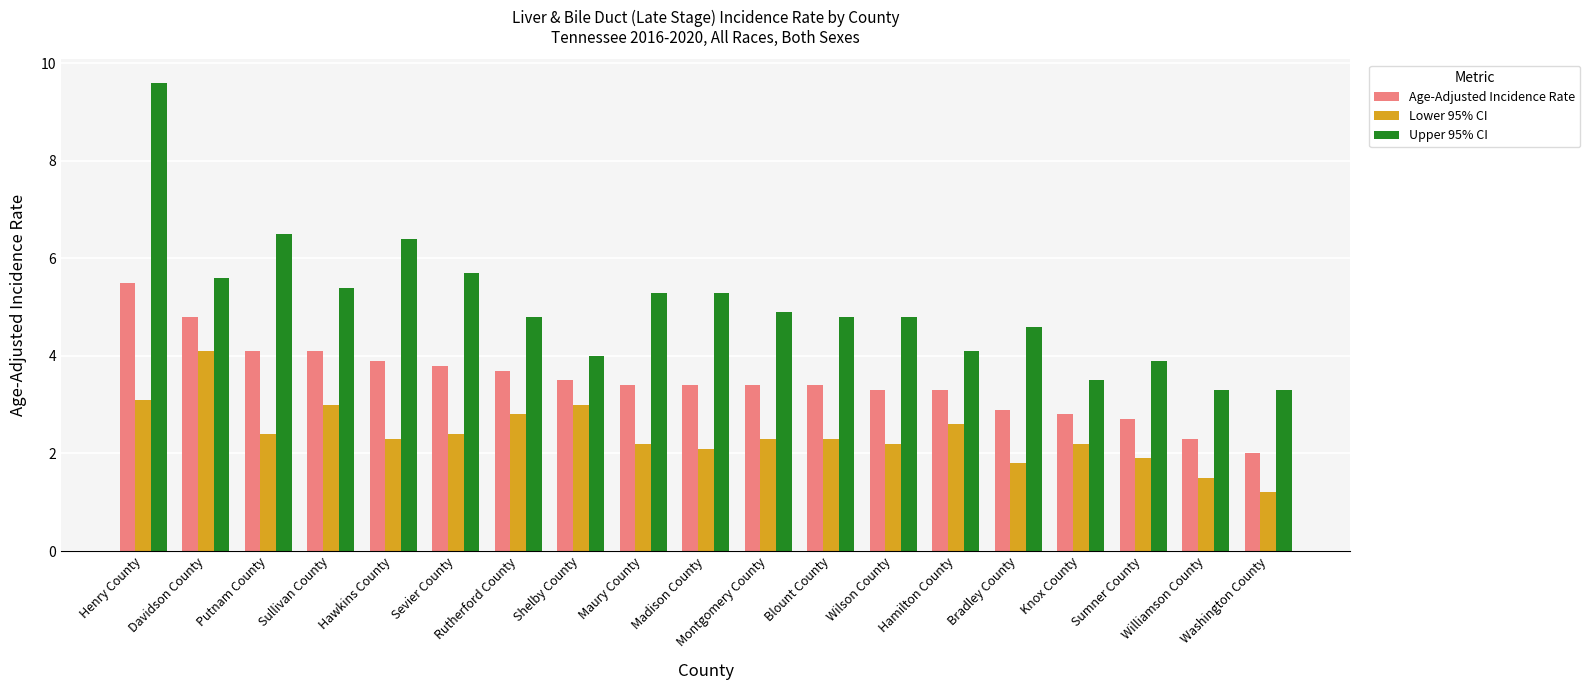

Reading left to right, list all the values displayed in this chart.

Age-Adjusted Incidence Rate: 5.5	4.8	4.1	4.1	3.9	3.8	3.7	3.5	3.4	3.4	3.4	3.4	3.3	3.3	2.9	2.8	2.7	2.3	2.0
Lower 95% CI: 3.1	4.1	2.4	3.0	2.3	2.4	2.8	3.0	2.2	2.1	2.3	2.3	2.2	2.6	1.8	2.2	1.9	1.5	1.2
Upper 95% CI: 9.6	5.6	6.5	5.4	6.4	5.7	4.8	4.0	5.3	5.3	4.9	4.8	4.8	4.1	4.6	3.5	3.9	3.3	3.3